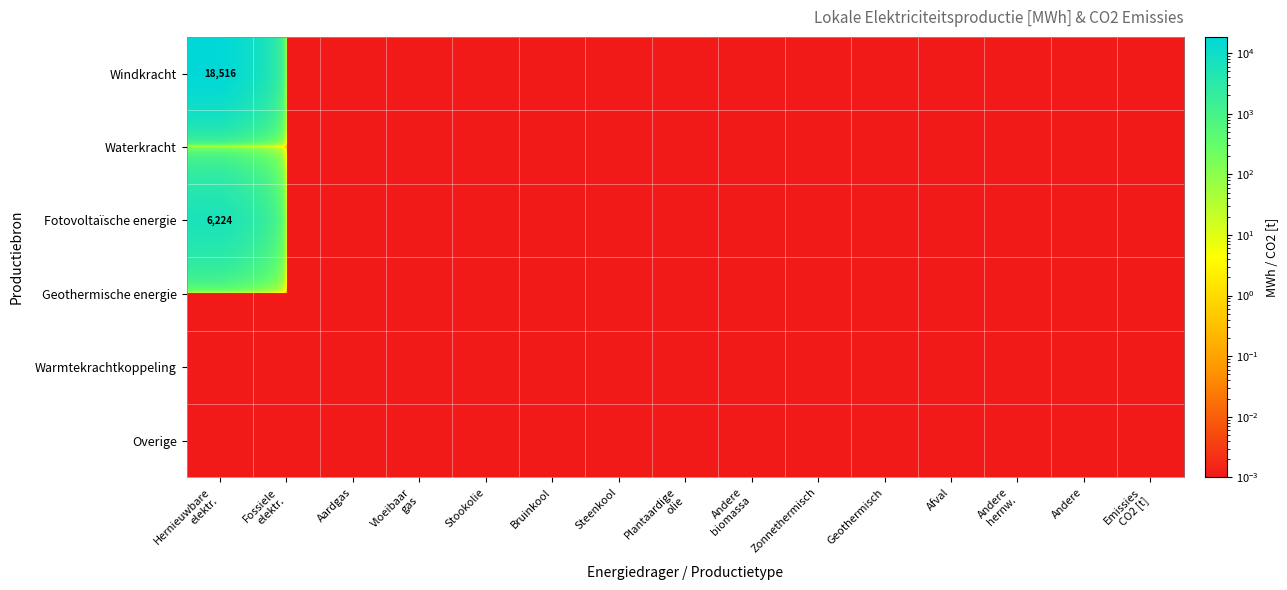

At which category does the chart reach its minimum across all series?

Fossiele
elektr.